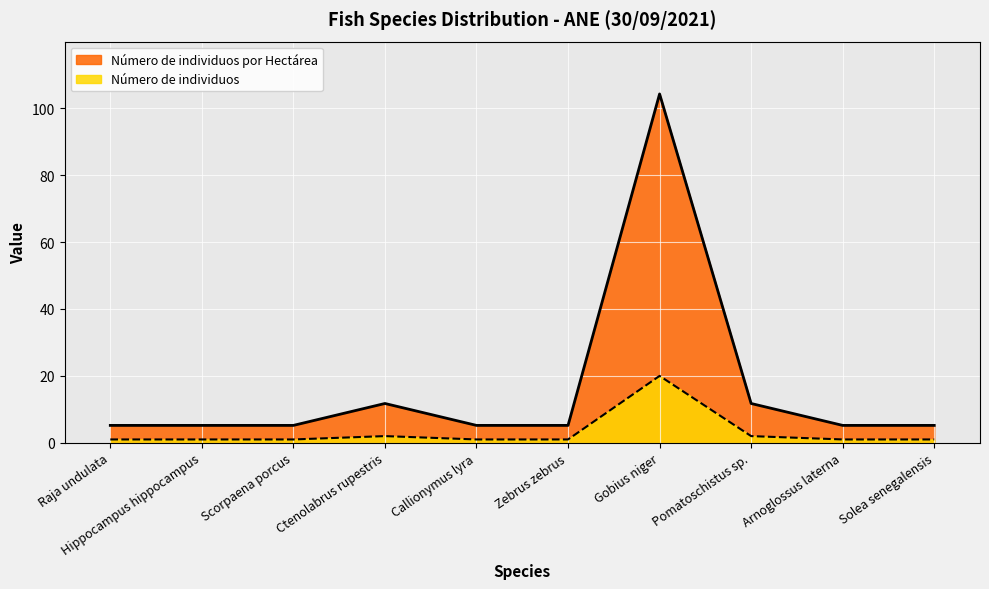

How many categories are shown in the chart?

10